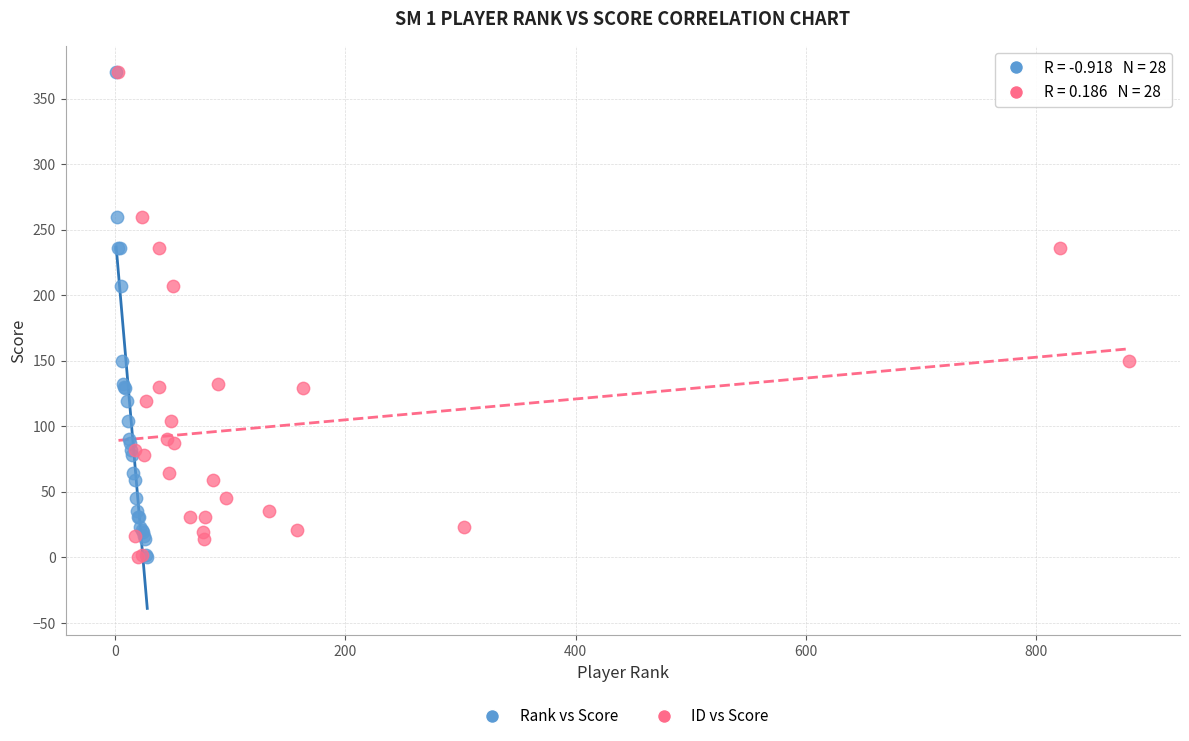

What are all the series names shown in the legend?

Rank vs Score, ID vs Score